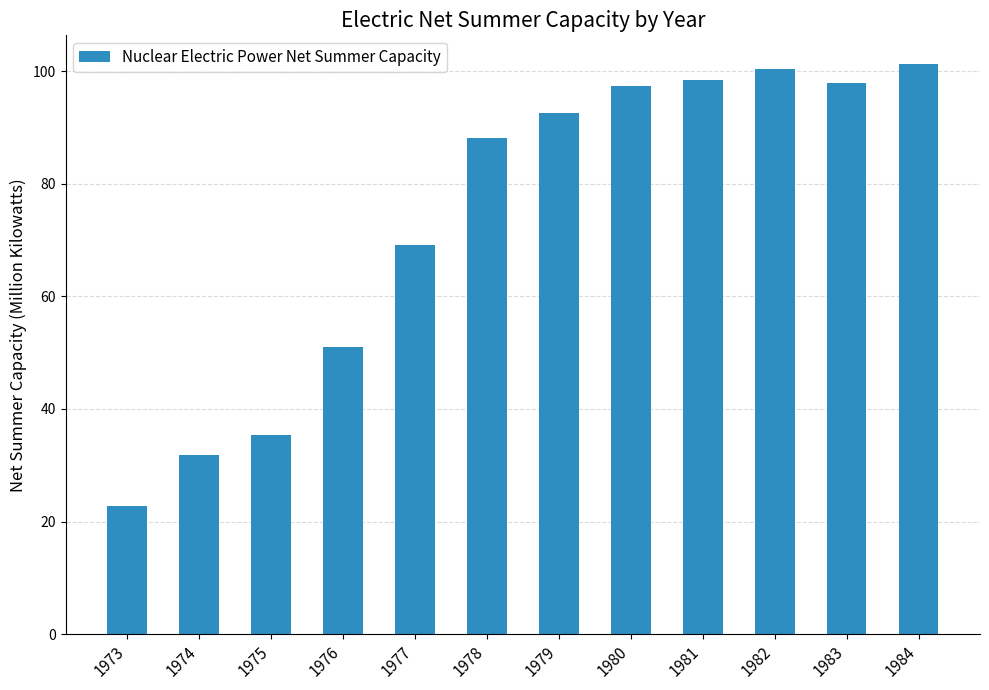

True or false: the data shows 92.5 at 1979.

True